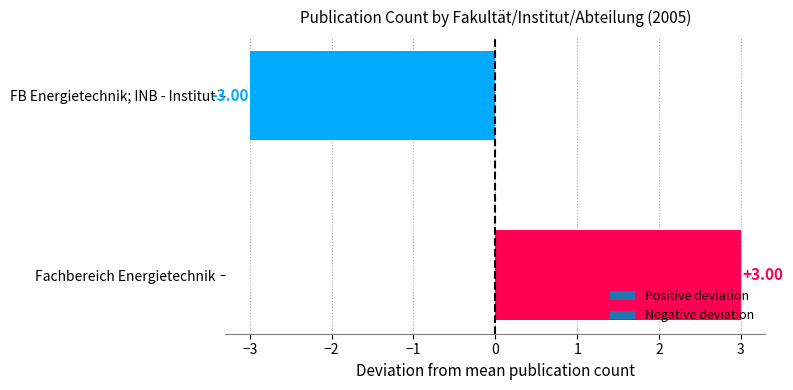

Which category has the lowest value across all series?

FB Energietechnik; INB - Institut